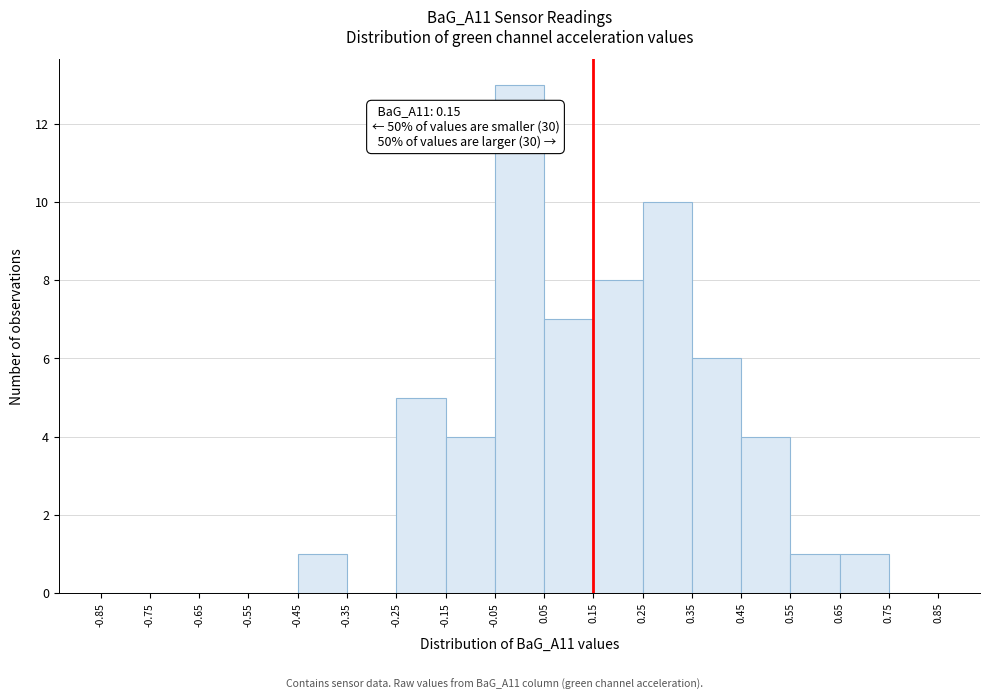

Which range on the x-axis has the tallest bar?

-0.05 to 0.05